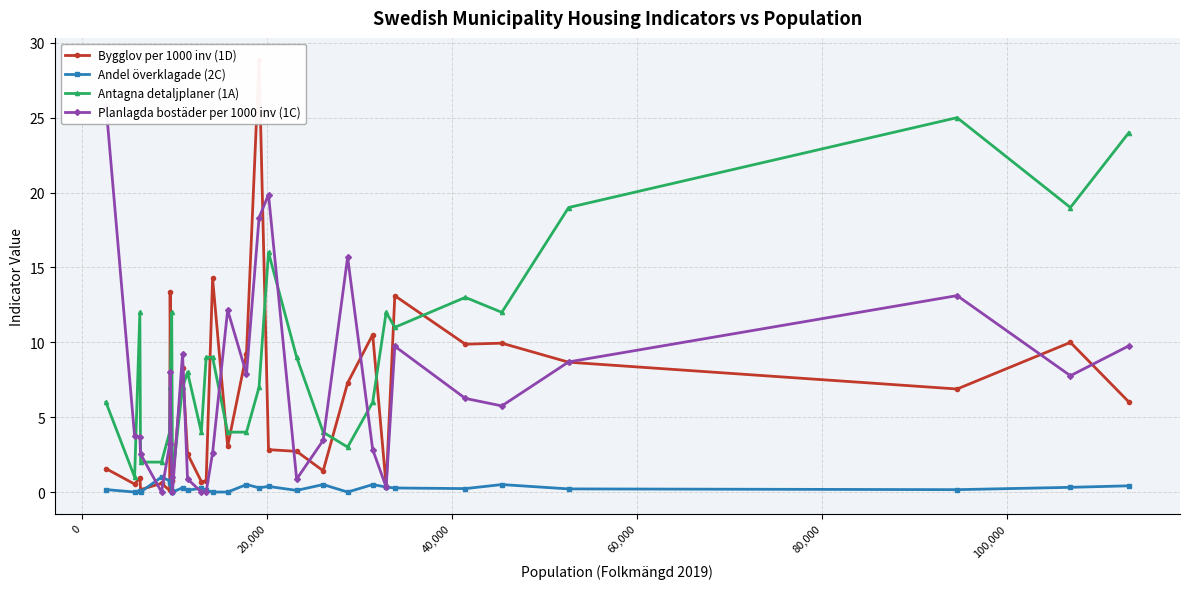

True or false: Andel överklagade (2C) has more than 2 points higher than both neighbors.

True